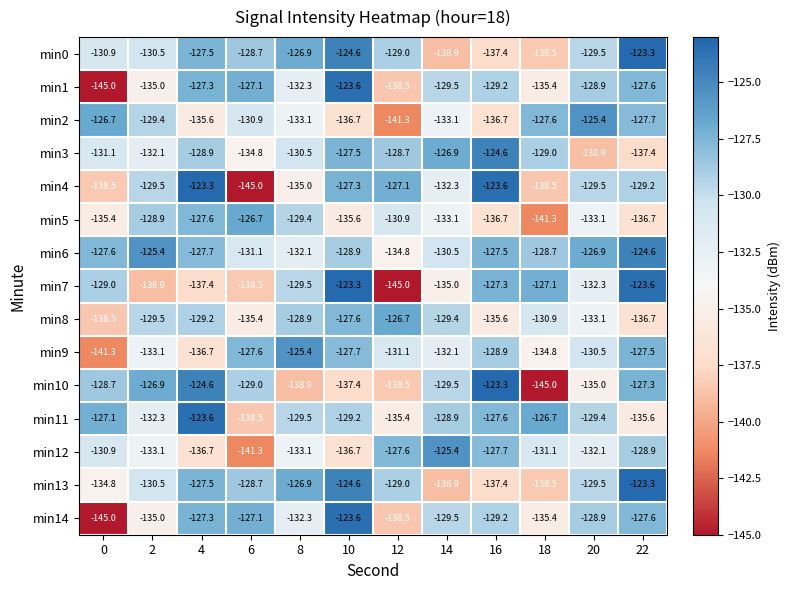

Is the value of min13 at 22 greater than the value of min12 at 6?

Yes